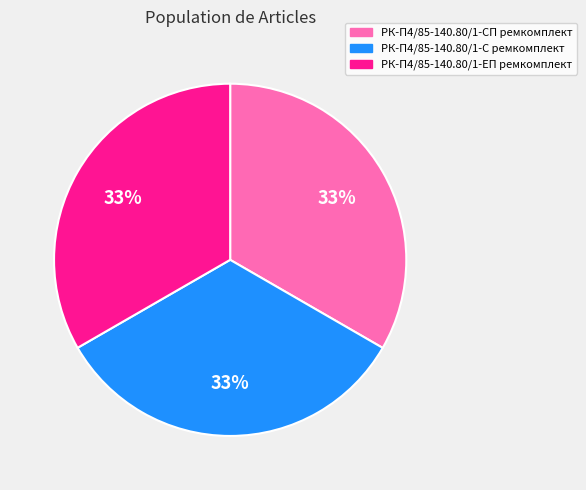

How many slices are in this pie chart?

3